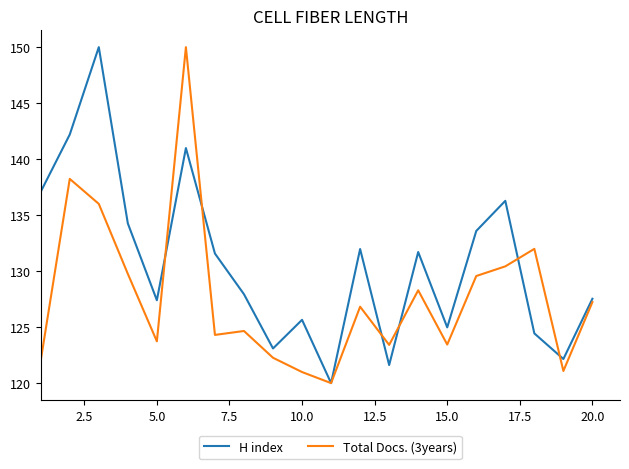

Which series has the largest total across all categories?

H index